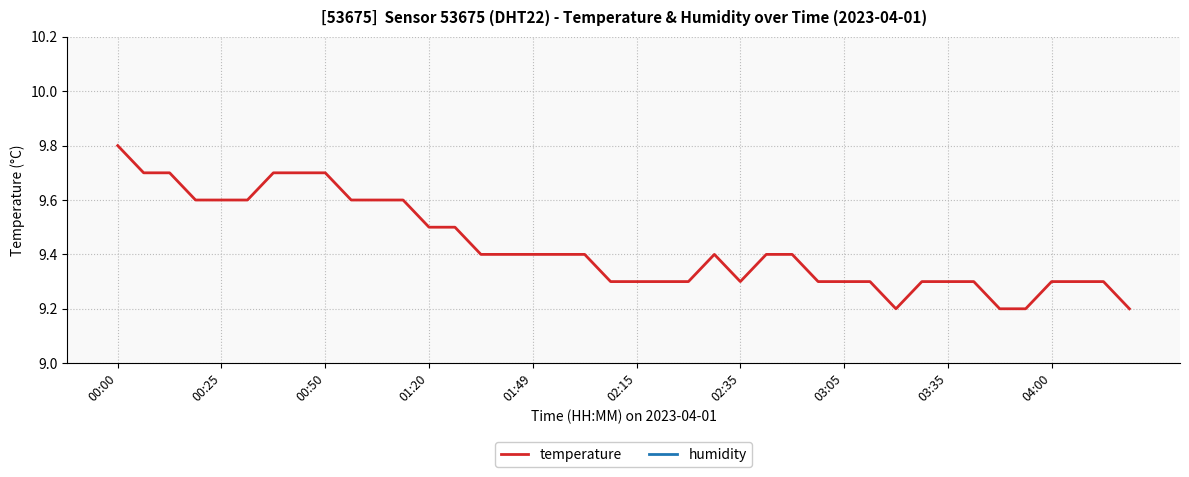

Does the chart display data point markers on the line(s)?

No